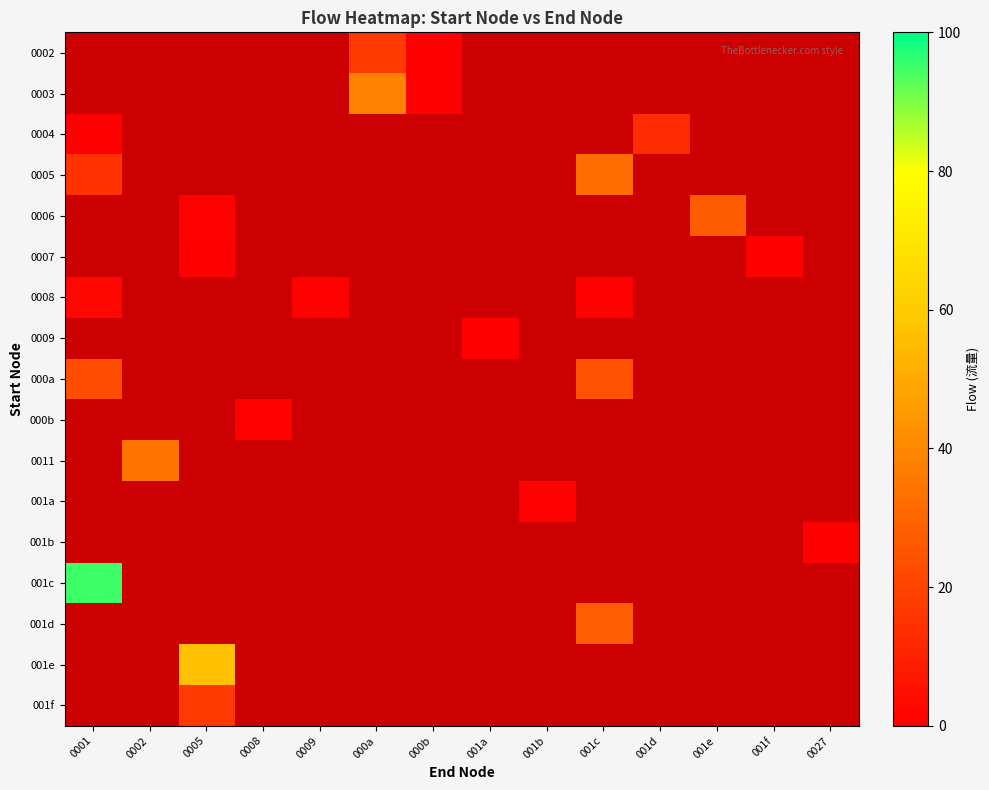

How many data points does each series have?

14